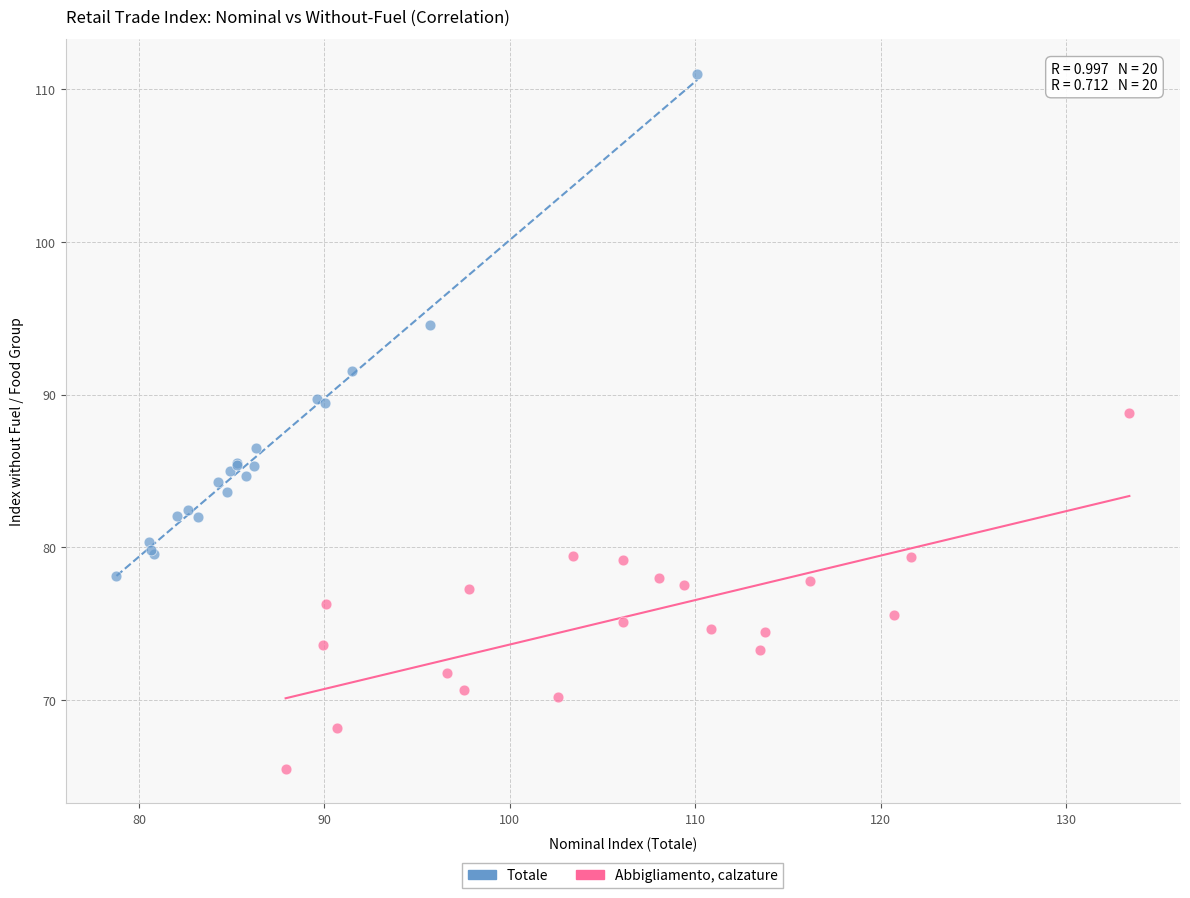

Which series reaches the maximum Y coordinate?

Totale